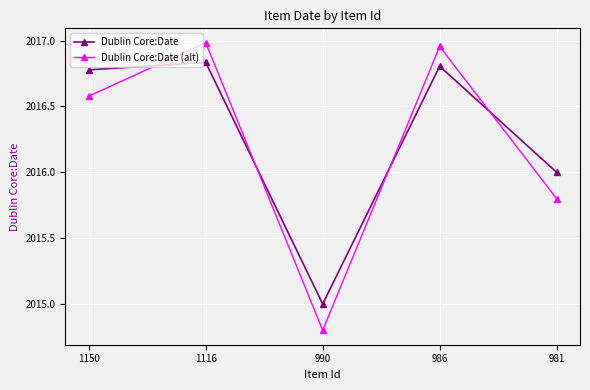

Which category has the highest value across all series?

1116